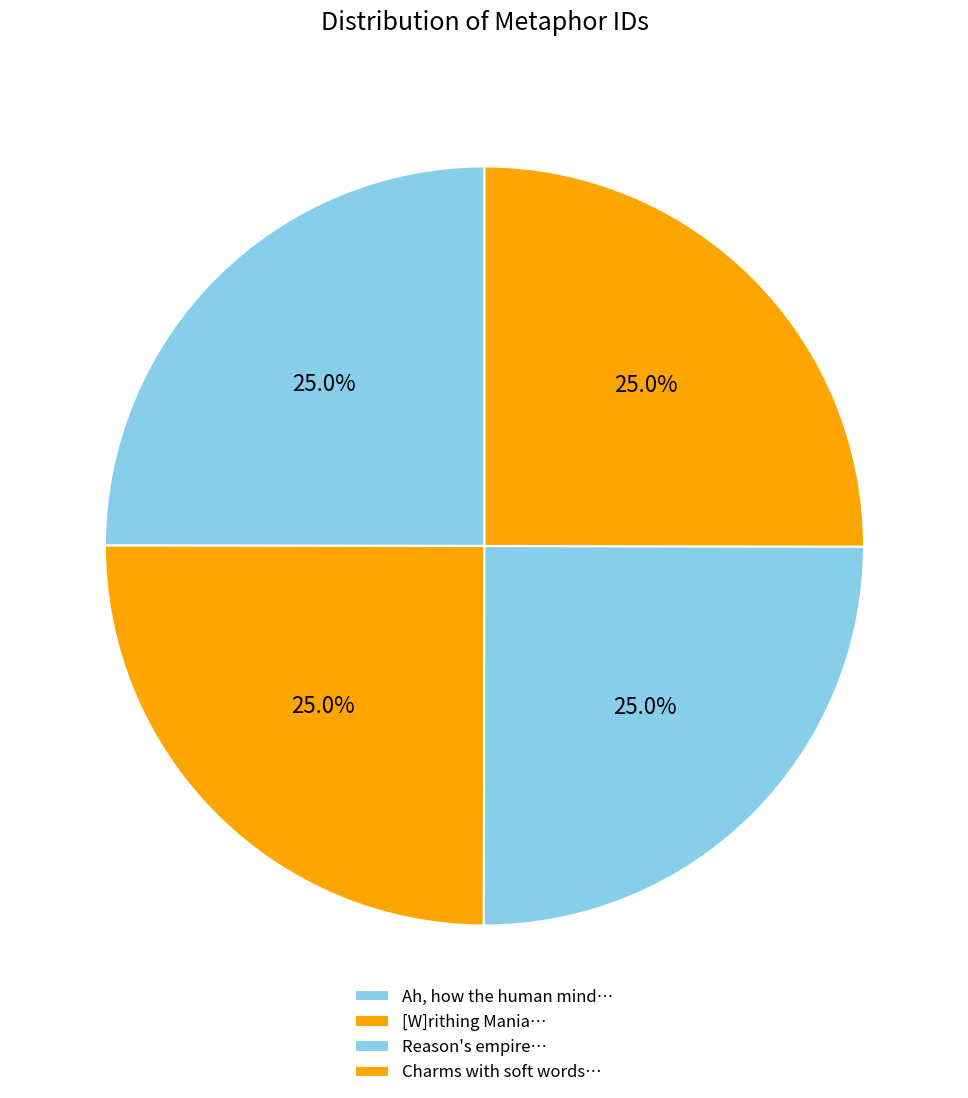

How many segments does this pie chart have?

4